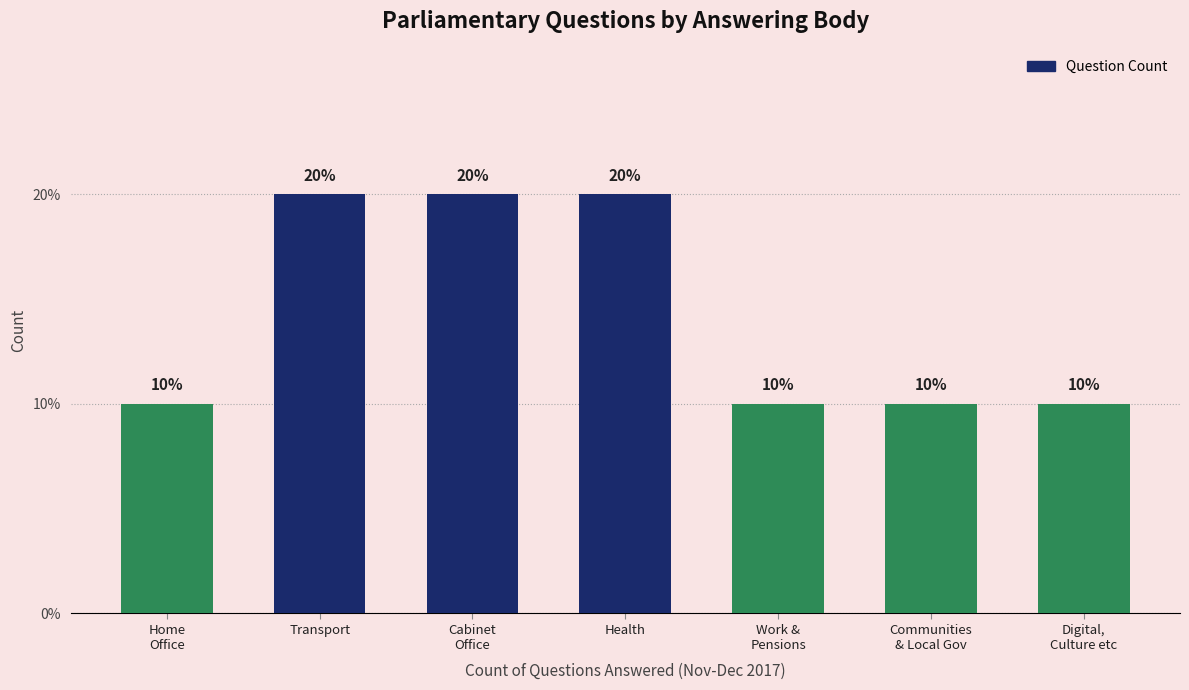

What is the label of the 3rd bar from the right?

Work &
Pensions